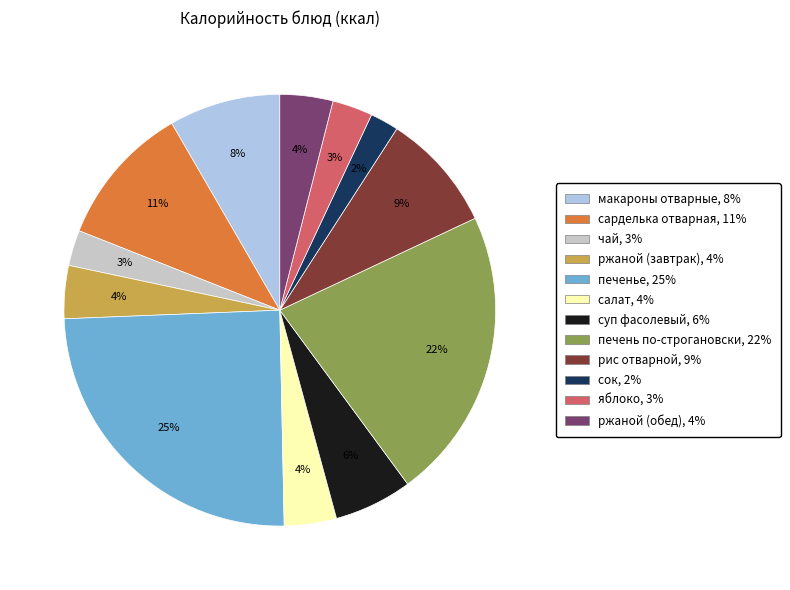

Is there any slice that represents more than half of the pie?

No